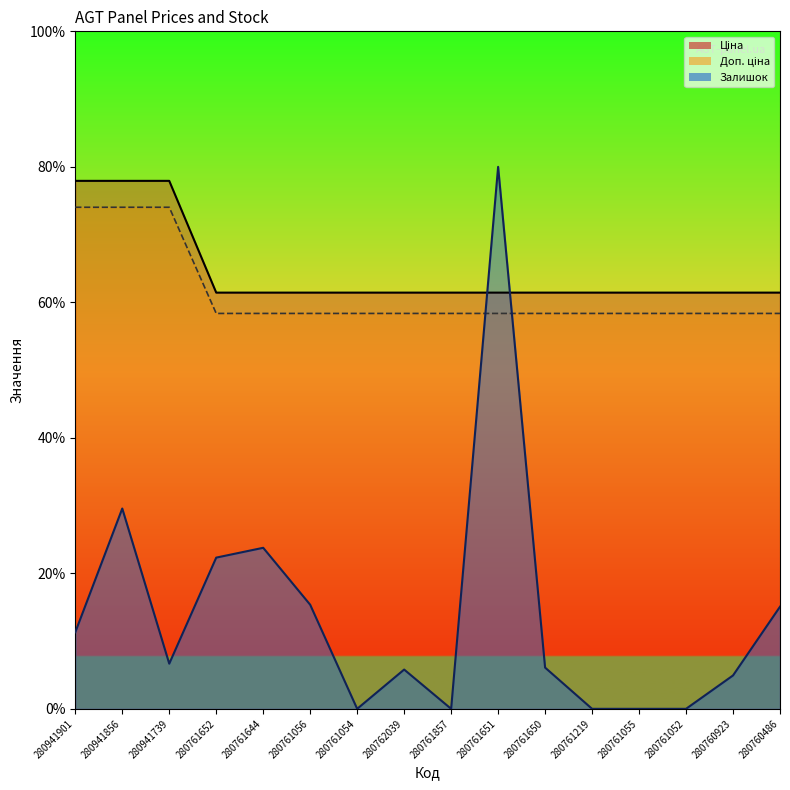

Is the value of Доп. ціна at 280761652 greater than the value of Залишок at 280761857?

Yes